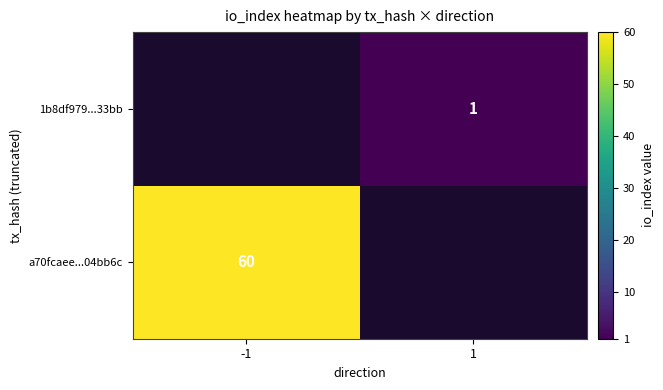

Count the number of data series in this chart.

2